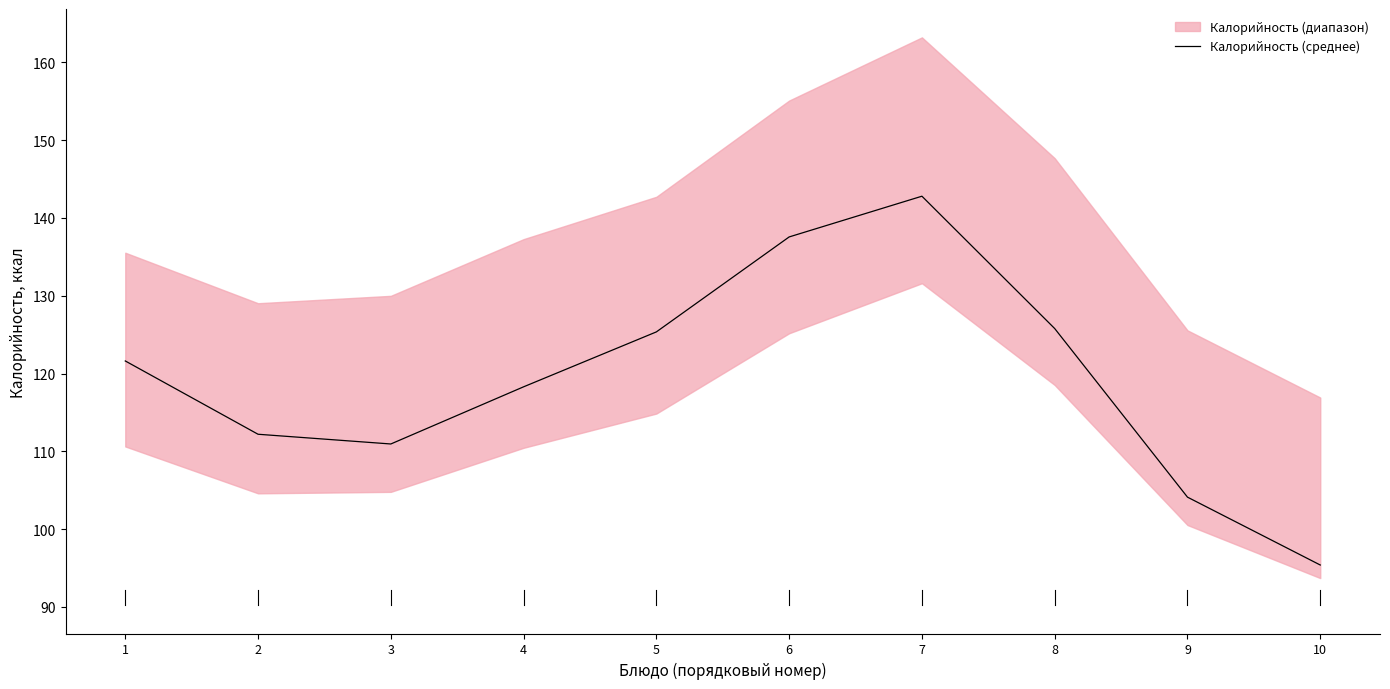

Reading left to right, what are all the values shown in this chart?

121.6	112.2	110.9	118.3	125.3	137.6	142.8	125.8	104.1	95.4